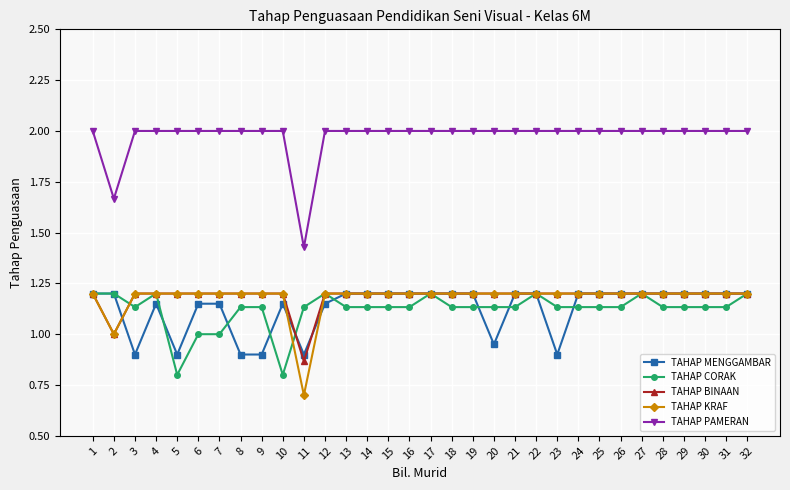

What is the value of the TAHAP MENGGAMBAR point at the 25th from the left?

1.2